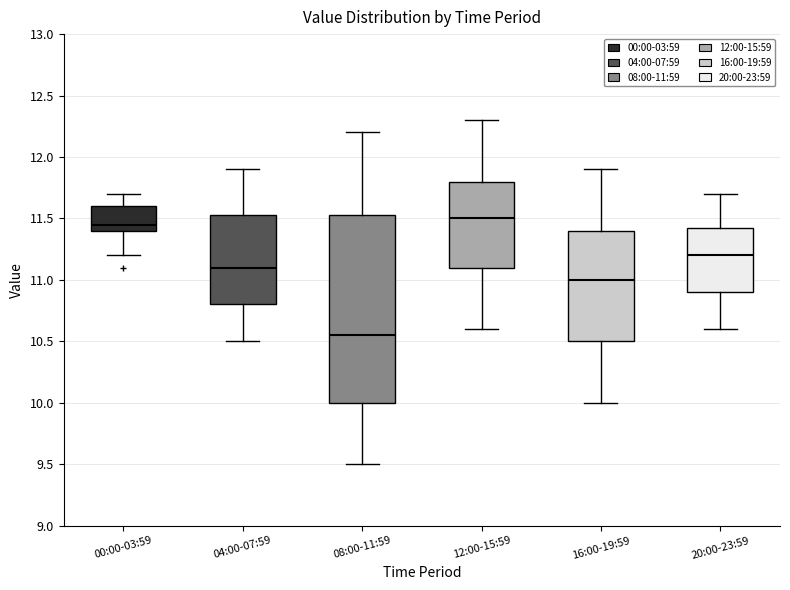

Reading left to right, transcribe this box plot: for each box, give where its median line is, the range the box spans, and where its two whiskers end, as read against the y-axis. The values are not printed on the chart, so give them approximately, as read against the axis.

00:00-03:59: median 11.45, box 11.40 to 11.60, whiskers 11.20 to 11.70
04:00-07:59: median 11.10, box 10.80 to 11.55, whiskers 10.50 to 11.90
08:00-11:59: median 10.55, box 10.00 to 11.55, whiskers 9.50 to 12.20
12:00-15:59: median 11.50, box 11.10 to 11.80, whiskers 10.60 to 12.30
16:00-19:59: median 11.00, box 10.50 to 11.40, whiskers 10.00 to 11.90
20:00-23:59: median 11.20, box 10.90 to 11.45, whiskers 10.60 to 11.70